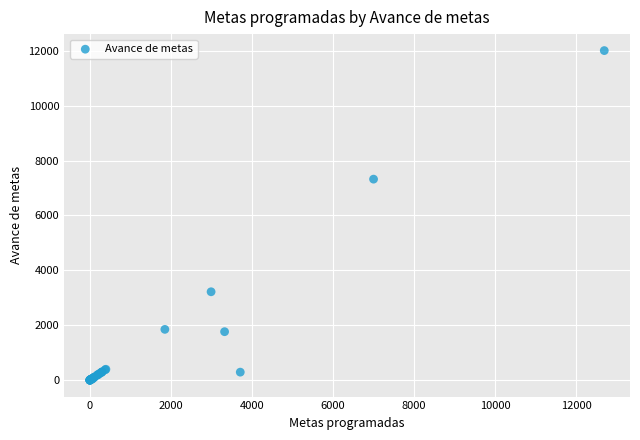

What Y value in the scatter plot is closest to 6005?

7325